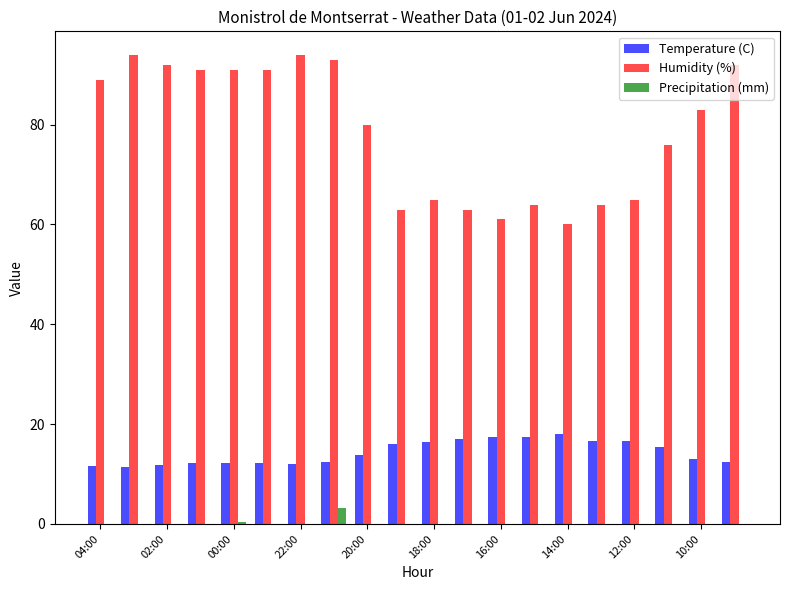

Which series has the widest spread of values?

Humidity (%)